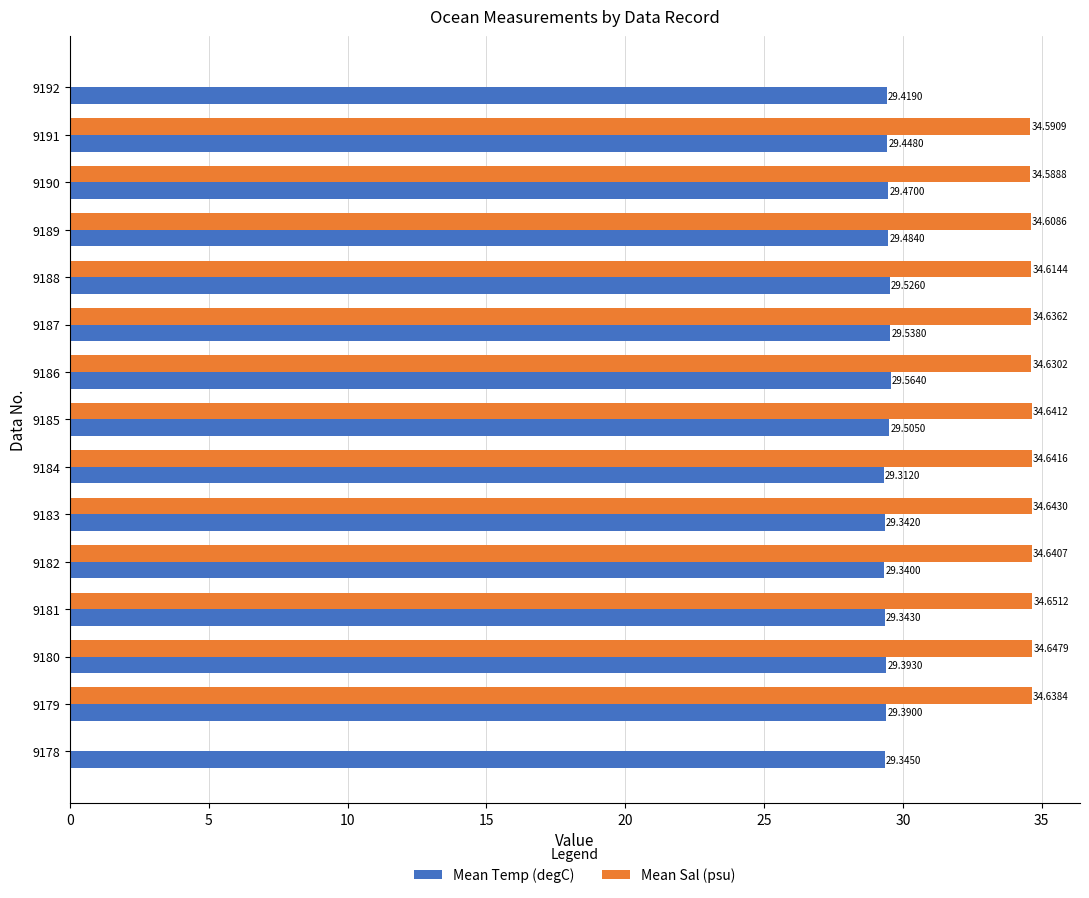

Which series has the largest total across all categories?

Mean Sal (psu)